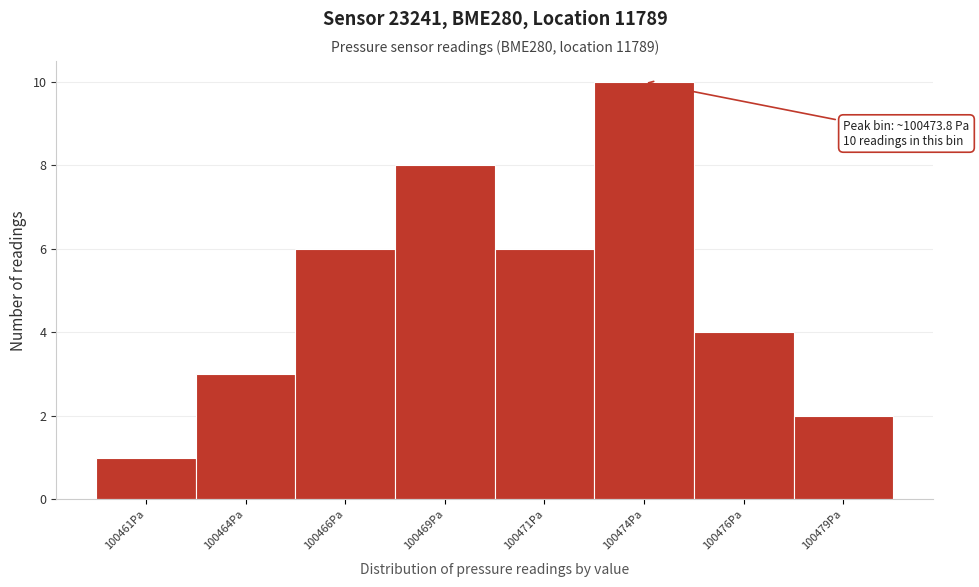

Reading left to right, list all the values displayed in this chart.

1	3	6	8	6	10	4	2